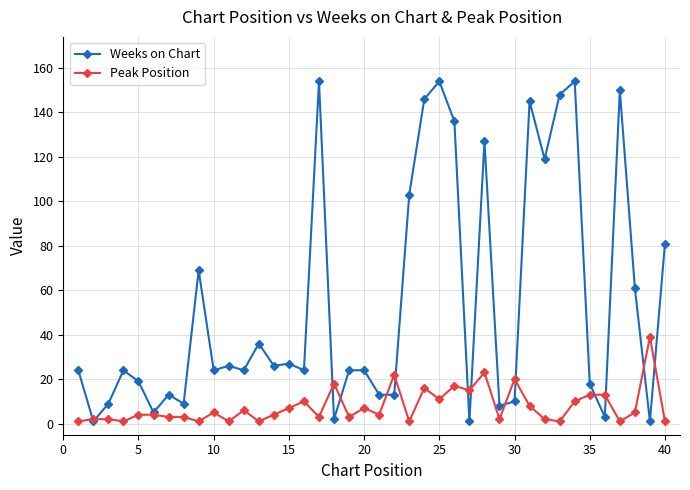

List the series in order of their peak value, lowest first.

Peak Position, Weeks on Chart